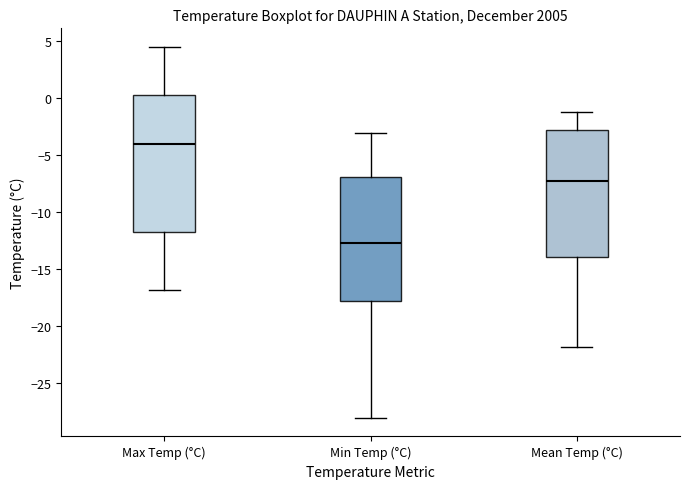

Reading left to right, transcribe this box plot: for each box, give where its median line is, the range the box spans, and where its two whiskers end, as read against the y-axis. The values are not printed on the chart, so give them approximately, as read against the axis.

Max Temp (°C): median -4.0, box -11.5 to 0.5, whiskers -17.0 to 4.5
Min Temp (°C): median -12.5, box -18.0 to -7.0, whiskers -28.0 to -3.0
Mean Temp (°C): median -7.5, box -14.0 to -3.0, whiskers -22.0 to -1.0